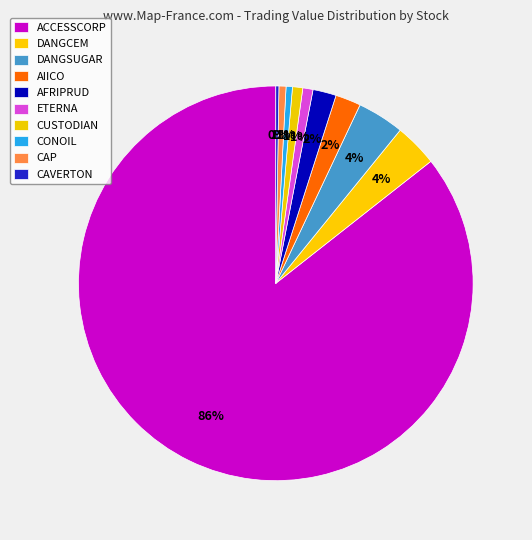

True or false: AIICO accounts for 2% of the total.

True